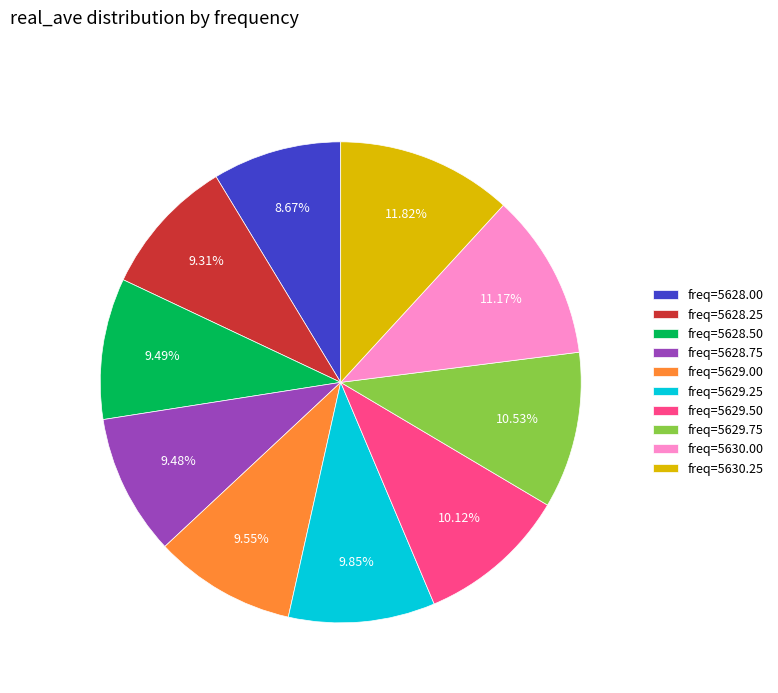

Approximately how many times larger is the value at freq=5630.00 compared to freq=5629.75?

1.1